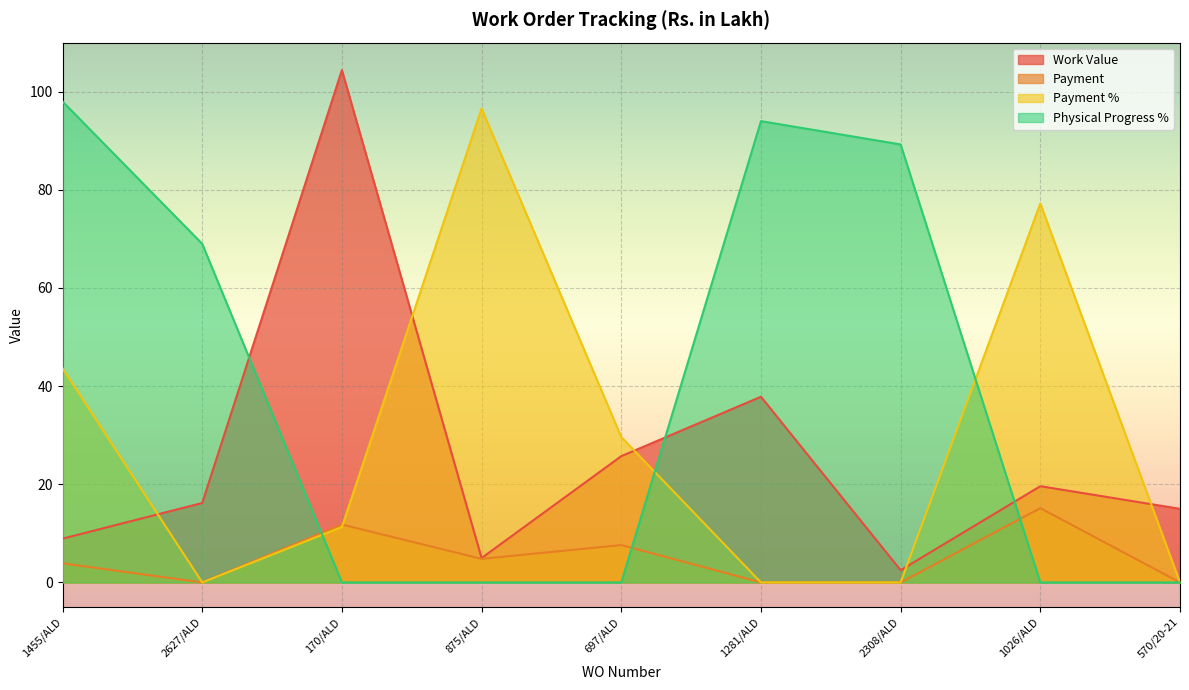

What is the difference between the maximum and minimum values in the Work Value series?

101.9